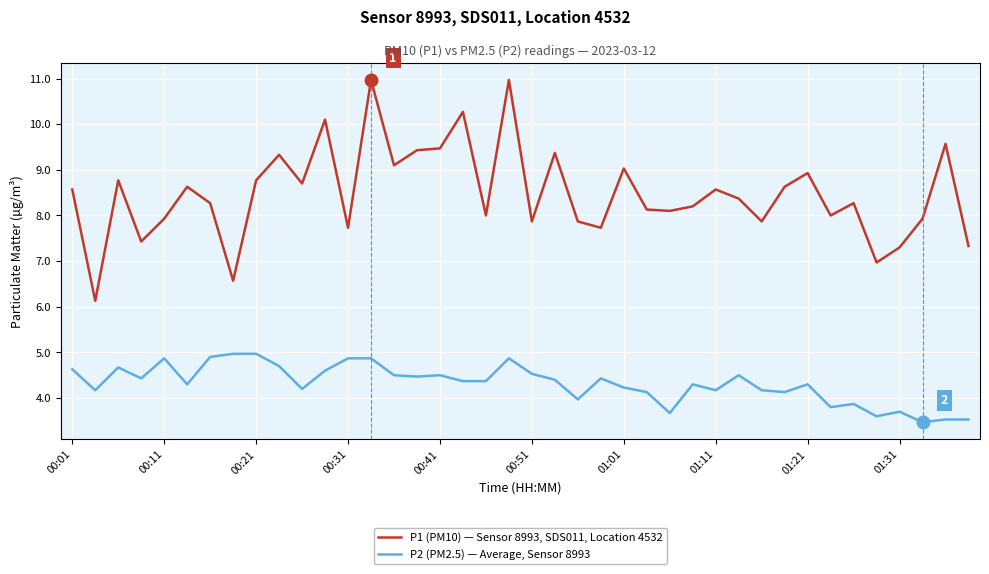

True or false: P1 (PM10) — Sensor 8993, SDS011, Location 4532 and P2 (PM2.5) — Average, Sensor 8993 cross at least once.

False